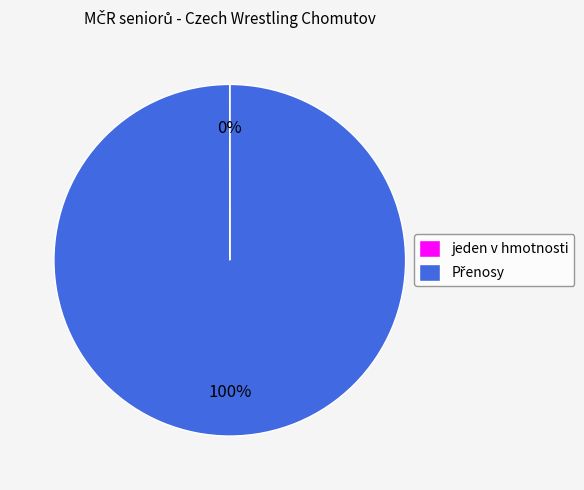

To the nearest percent, what is the average slice percentage?

50%